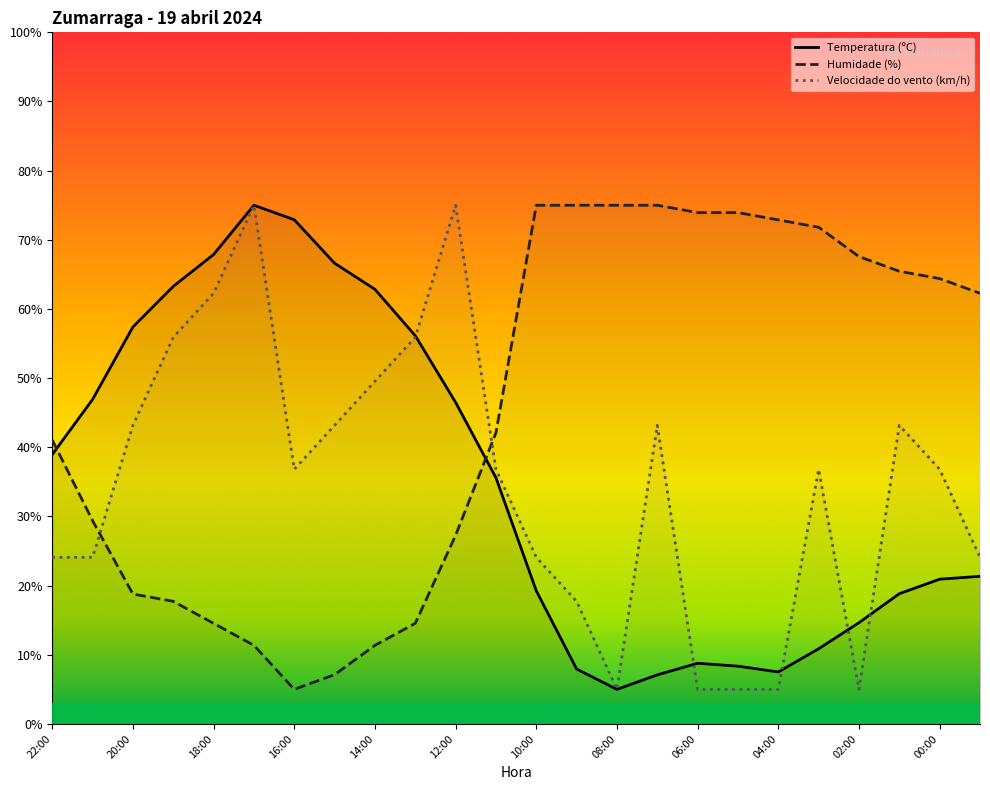

Is this an area chart (filled region under the line)?

No